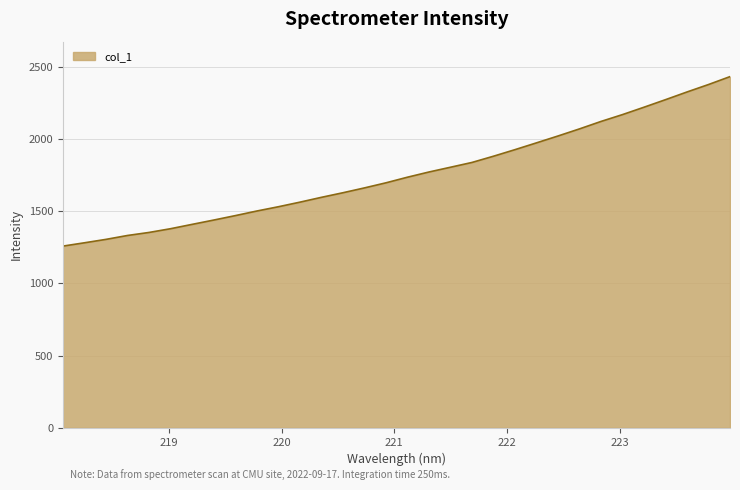

What is the greatest value displayed?

2430.2